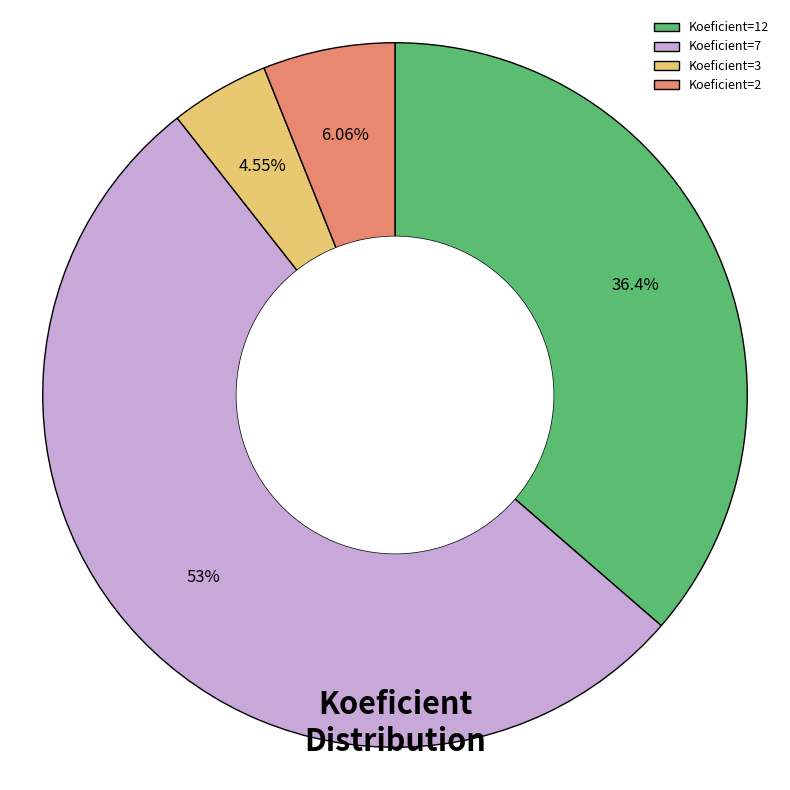

Rank the categories by value from highest to lowest.

Koeficient=7, Koeficient=12, Koeficient=2, Koeficient=3